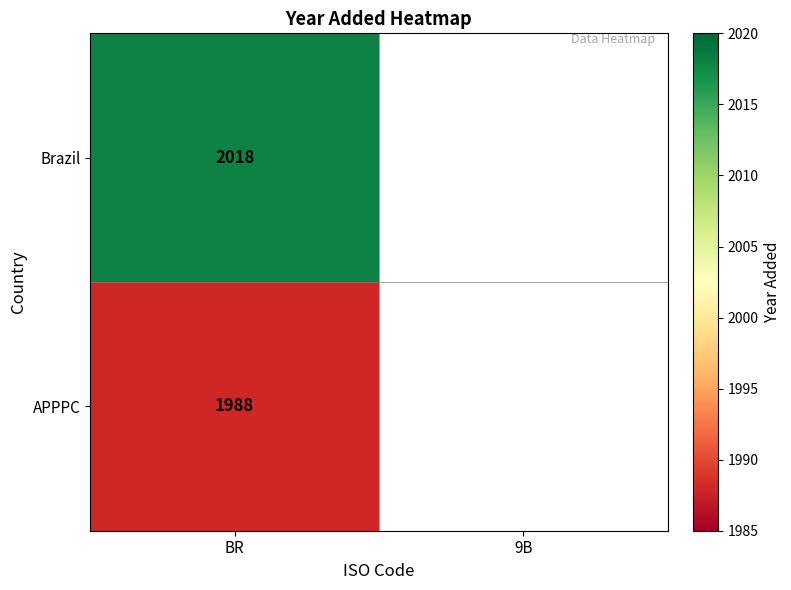

What is the total value across all series at BR?

4006